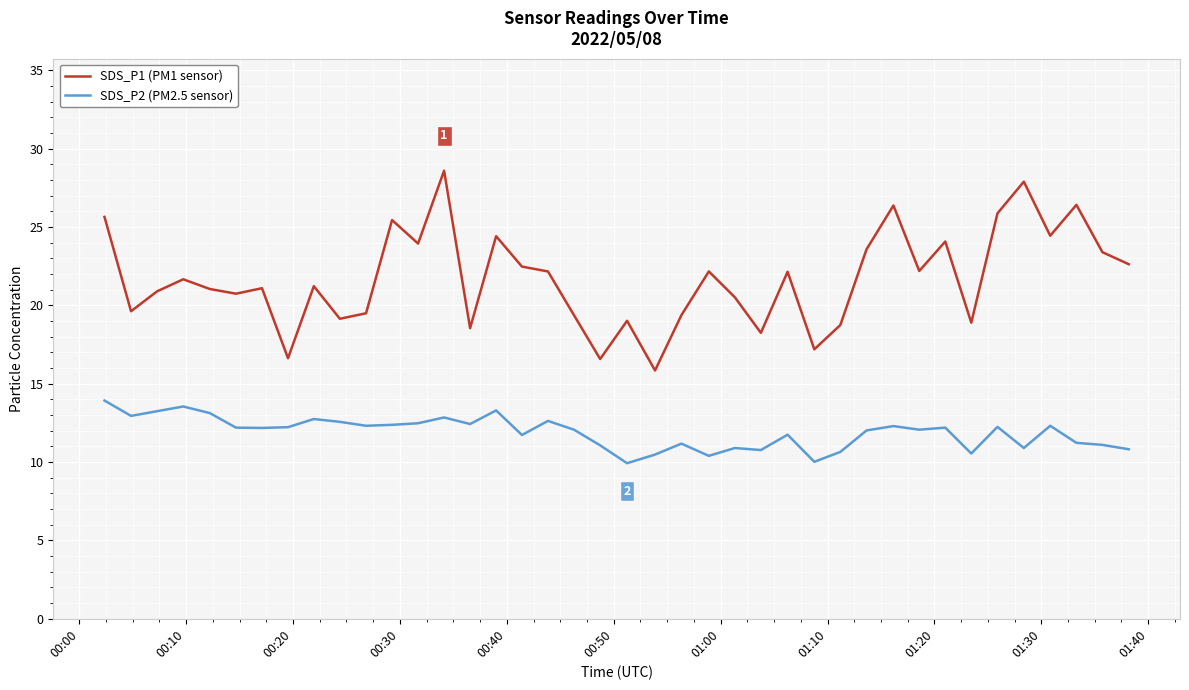

How many distinct data groups are displayed?

2